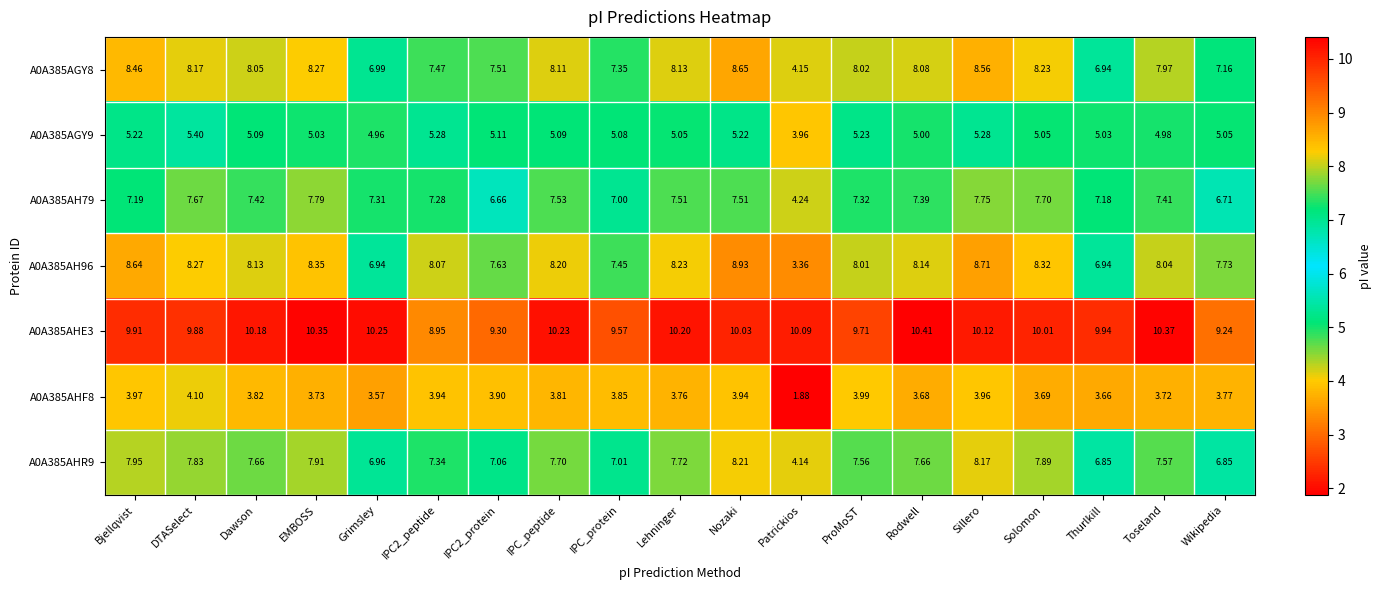

At which category does the chart reach its peak across all series?

Rodwell